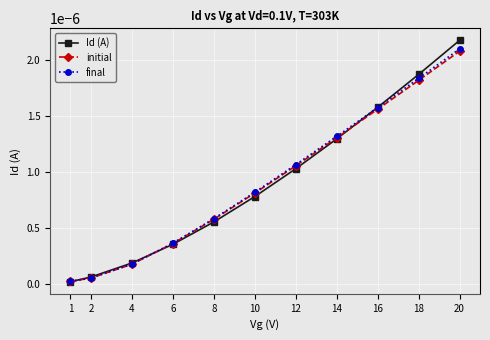

Does the chart have visible grid lines?

Yes